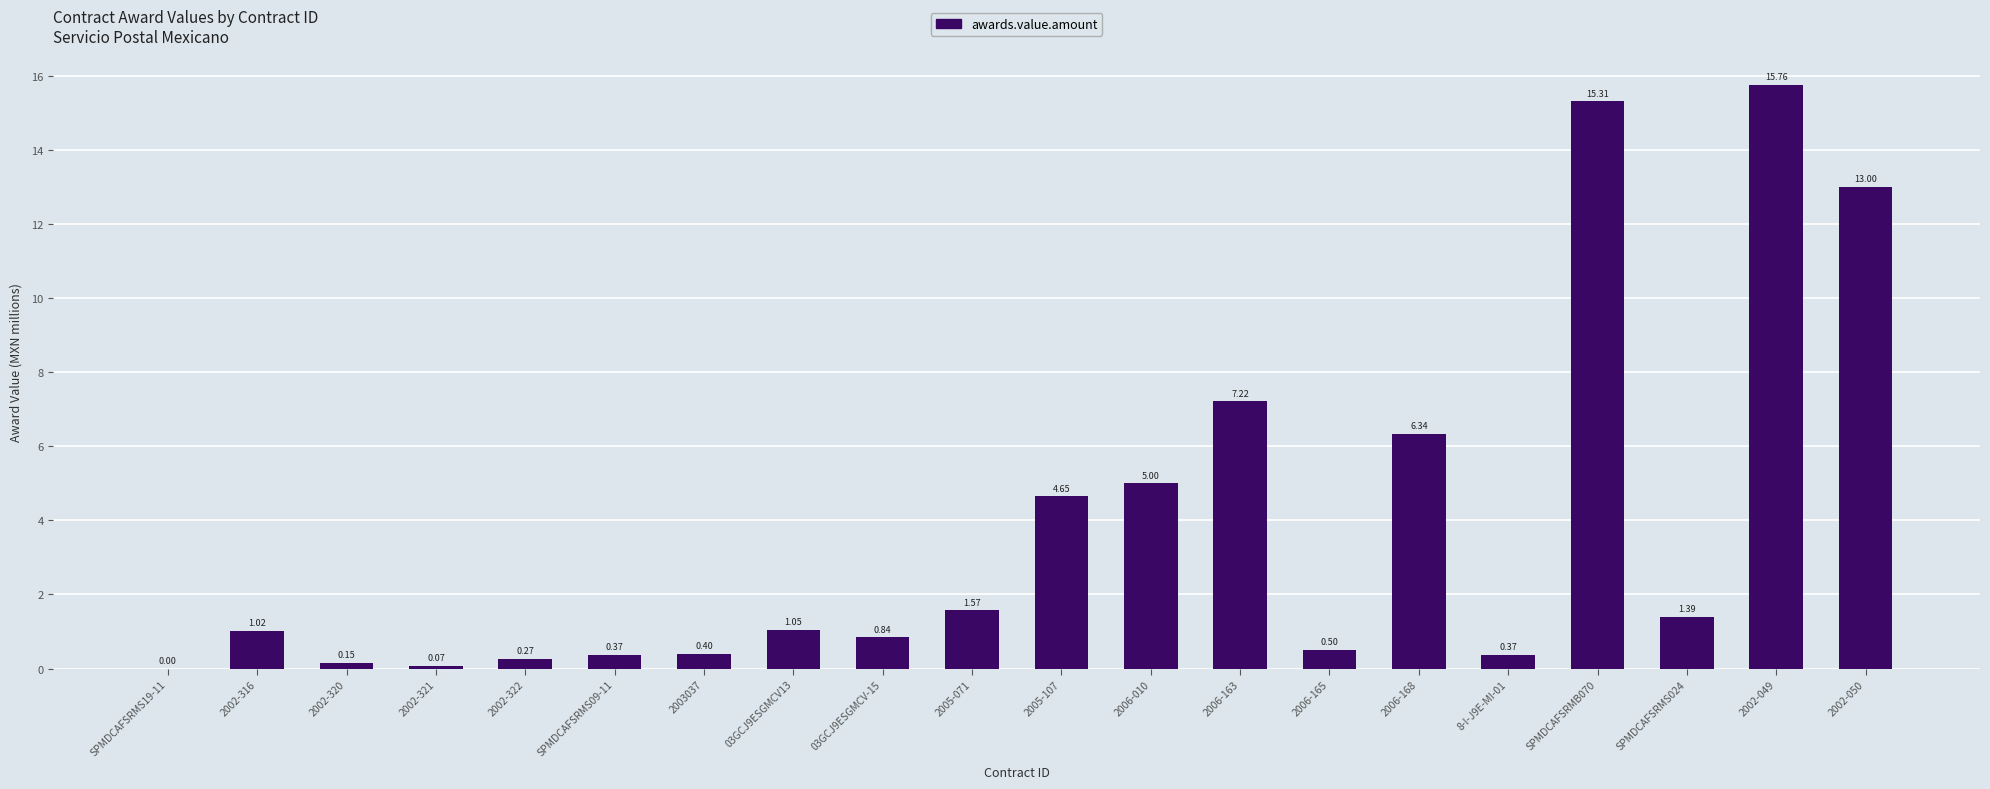

What is the change in value from 2003037 to 2006-010?

+4.6